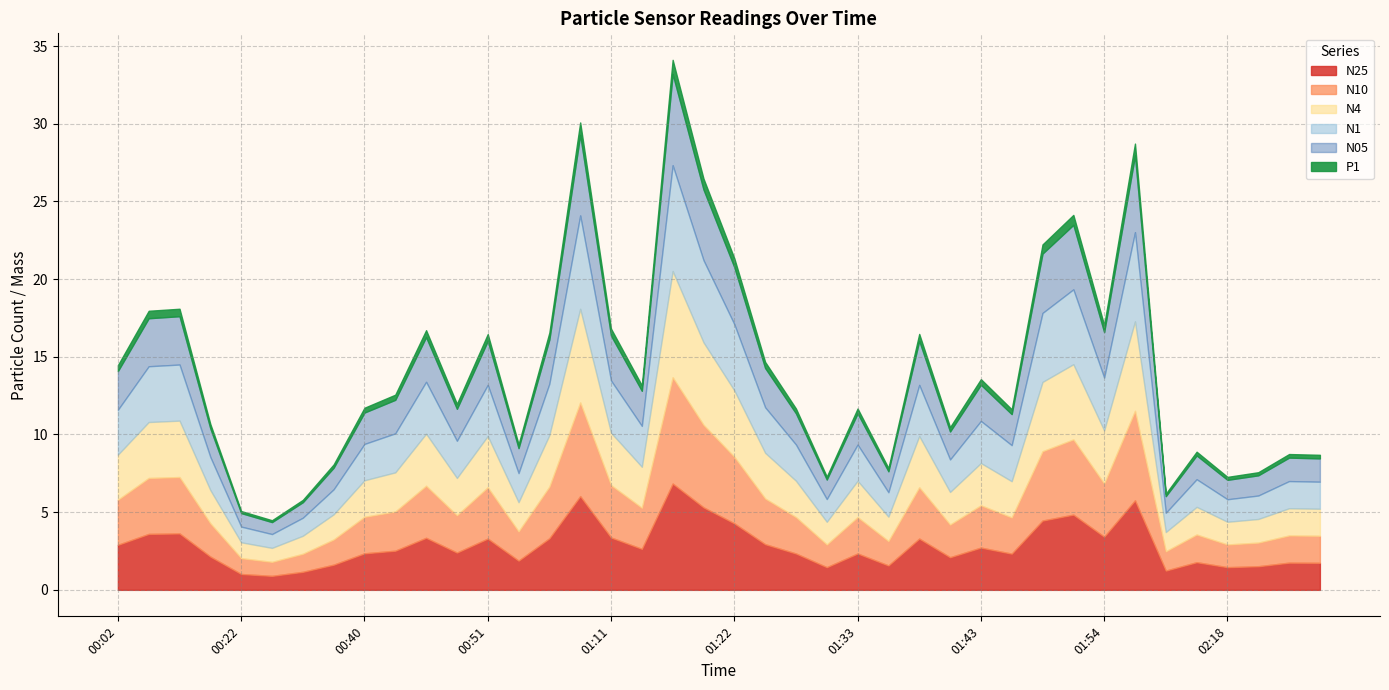

Reading left to right, what are all the values shown in this chart?

N25: 00:02=2.9	00:04=3.6	00:13=3.6	00:16=2.1	00:22=1.0	00:24=0.9	00:27=1.2	00:37=1.6	00:40=2.4	00:42=2.5	00:45=3.4	00:48=2.4	00:51=3.3	00:57=1.9	01:00=3.3	01:08=6.0	01:11=3.4	01:14=2.6	01:16=6.8	01:19=5.3	01:22=4.3	01:25=2.9	01:28=2.3	01:30=1.5	01:33=2.3	01:35=1.6	01:38=3.3	01:41=2.1	01:43=2.7	01:46=2.3	01:49=4.5	01:51=4.8	01:54=3.4	02:00=5.8	02:08=1.2	02:13=1.8	02:18=1.5	02:21=1.5	02:24=1.8	02:26=1.7
N10: 00:02=2.9	00:04=3.6	00:13=3.6	00:16=2.1	00:22=1.0	00:24=0.9	00:27=1.2	00:37=1.6	00:40=2.4	00:42=2.5	00:45=3.4	00:48=2.4	00:51=3.3	00:57=1.9	01:00=3.3	01:08=6.0	01:11=3.4	01:14=2.6	01:16=6.8	01:19=5.3	01:22=4.3	01:25=2.9	01:28=2.3	01:30=1.5	01:33=2.3	01:35=1.6	01:38=3.3	01:41=2.1	01:43=2.7	01:46=2.3	01:49=4.5	01:51=4.8	01:54=3.4	02:00=5.8	02:08=1.2	02:13=1.8	02:18=1.5	02:21=1.5	02:24=1.8	02:26=1.7
N4: 00:02=2.9	00:04=3.6	00:13=3.6	00:16=2.1	00:22=1.0	00:24=0.9	00:27=1.2	00:37=1.6	00:40=2.4	00:42=2.5	00:45=3.4	00:48=2.4	00:51=3.3	00:57=1.9	01:00=3.3	01:08=6.0	01:11=3.4	01:14=2.6	01:16=6.8	01:19=5.3	01:22=4.3	01:25=2.9	01:28=2.3	01:30=1.5	01:33=2.3	01:35=1.6	01:38=3.3	01:41=2.1	01:43=2.7	01:46=2.3	01:49=4.5	01:51=4.8	01:54=3.4	02:00=5.8	02:08=1.2	02:13=1.8	02:18=1.5	02:21=1.5	02:24=1.8	02:26=1.7
N1: 00:02=2.9	00:04=3.6	00:13=3.6	00:16=2.1	00:22=1.0	00:24=0.9	00:27=1.2	00:37=1.6	00:40=2.3	00:42=2.5	00:45=3.3	00:48=2.4	00:51=3.3	00:57=1.9	01:00=3.3	01:08=6.0	01:11=3.4	01:14=2.6	01:16=6.8	01:19=5.3	01:22=4.3	01:25=2.9	01:28=2.3	01:30=1.5	01:33=2.3	01:35=1.6	01:38=3.3	01:41=2.1	01:43=2.7	01:46=2.3	01:49=4.4	01:51=4.8	01:54=3.4	02:00=5.7	02:08=1.2	02:13=1.8	02:18=1.4	02:21=1.5	02:24=1.8	02:26=1.7
N05: 00:02=2.5	00:04=3.1	00:13=3.1	00:16=1.8	00:22=0.9	00:24=0.8	00:27=1.0	00:37=1.4	00:40=2.0	00:42=2.2	00:45=2.9	00:48=2.1	00:51=2.8	00:57=1.6	01:00=2.9	01:08=5.2	01:11=2.9	01:14=2.3	01:16=5.9	01:19=4.5	01:22=3.7	01:25=2.5	01:28=2.0	01:30=1.3	01:33=2.0	01:35=1.4	01:38=2.8	01:41=1.8	01:43=2.3	01:46=2.0	01:49=3.8	01:51=4.2	01:54=2.9	02:00=4.9	02:08=1.1	02:13=1.5	02:18=1.2	02:21=1.3	02:24=1.5	02:26=1.5
P1: 00:02=0.4	00:04=0.5	00:13=0.5	00:16=0.3	00:22=0.1	00:24=0.1	00:27=0.1	00:37=0.2	00:40=0.3	00:42=0.3	00:45=0.4	00:48=0.3	00:51=0.4	00:57=0.2	01:00=0.4	01:08=0.8	01:11=0.5	01:14=0.3	01:16=0.9	01:19=0.7	01:22=0.6	01:25=0.4	01:28=0.3	01:30=0.2	01:33=0.3	01:35=0.2	01:38=0.4	01:41=0.3	01:43=0.4	01:46=0.3	01:49=0.6	01:51=0.6	01:54=0.5	02:00=0.8	02:08=0.2	02:13=0.2	02:18=0.2	02:21=0.2	02:24=0.2	02:26=0.2